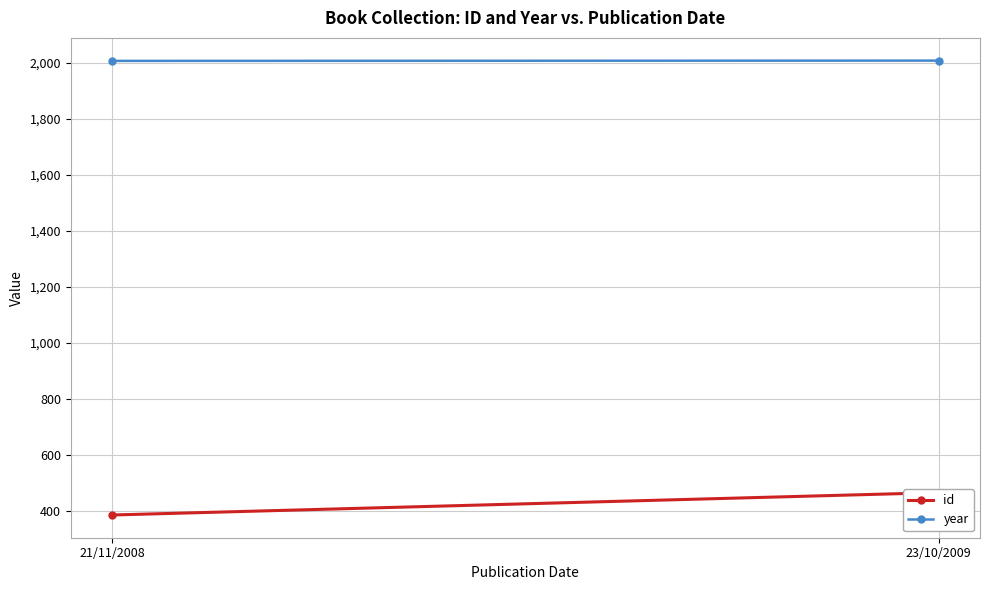

How many values in the id series are below 466?

1